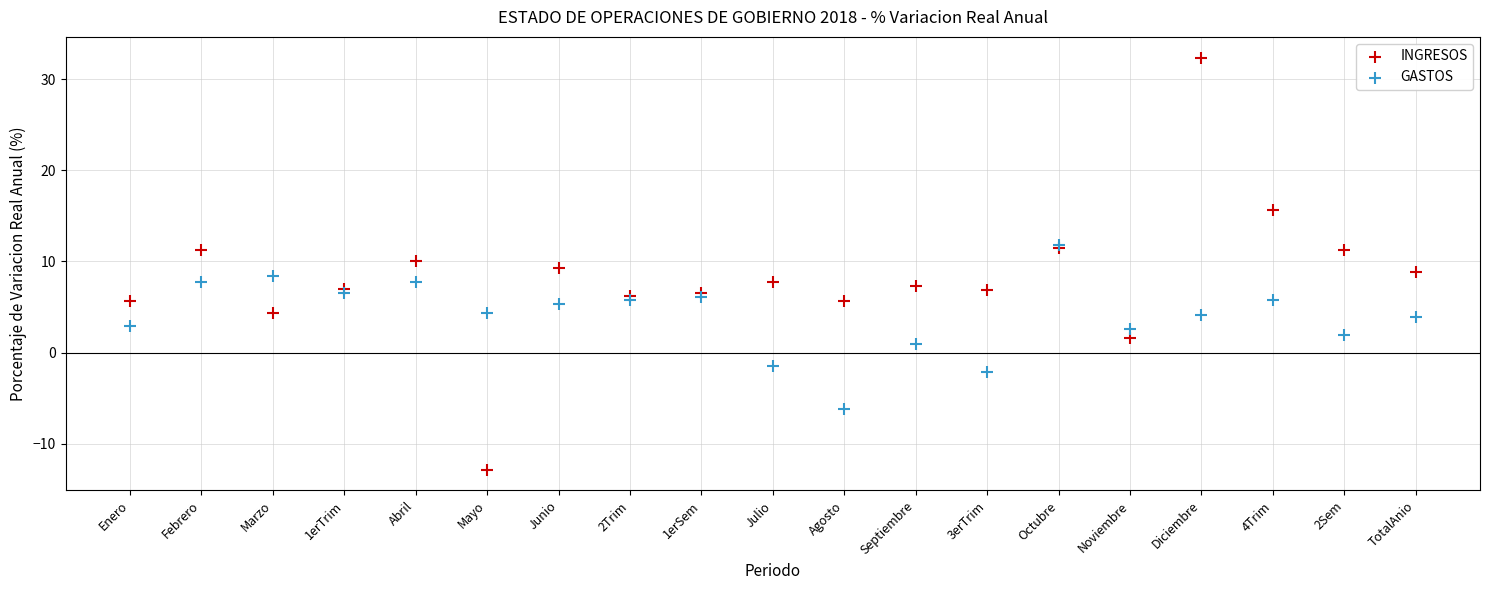

Which series contains the lowest Y value?

INGRESOS